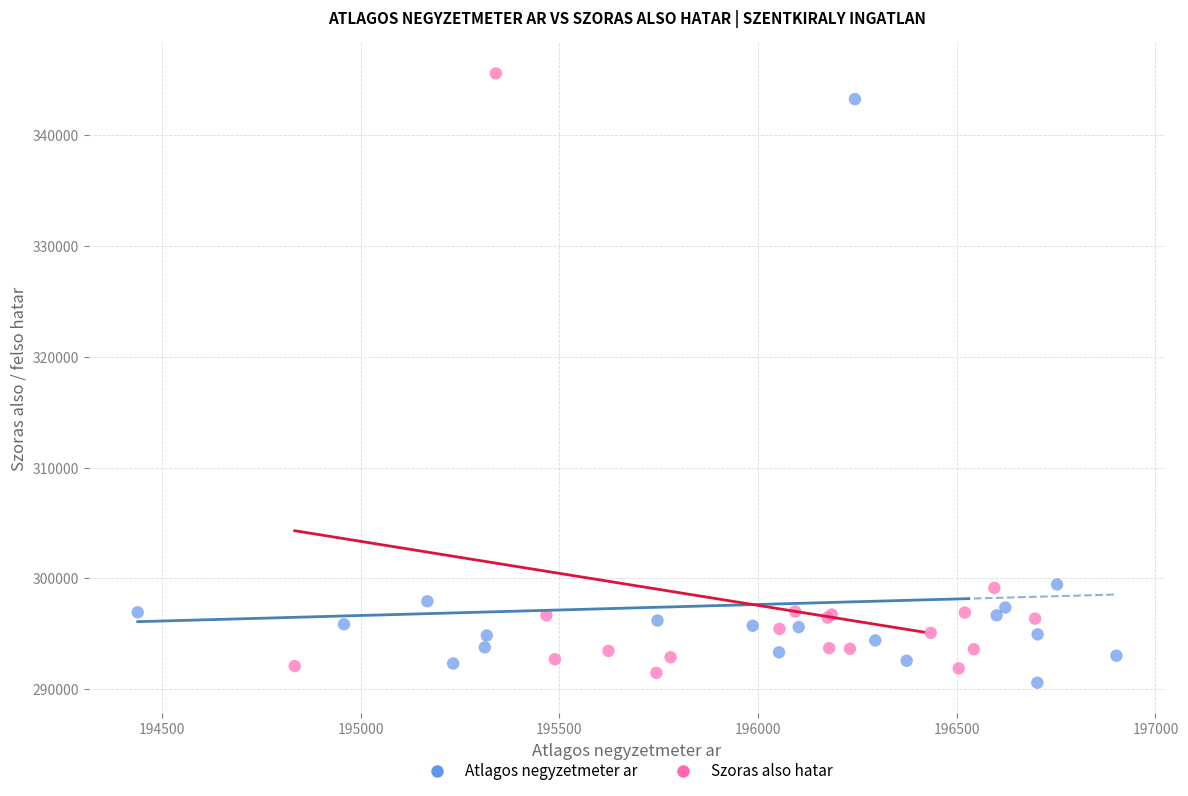

Which series contains the lowest Y value?

Atlagos negyzetmeter ar